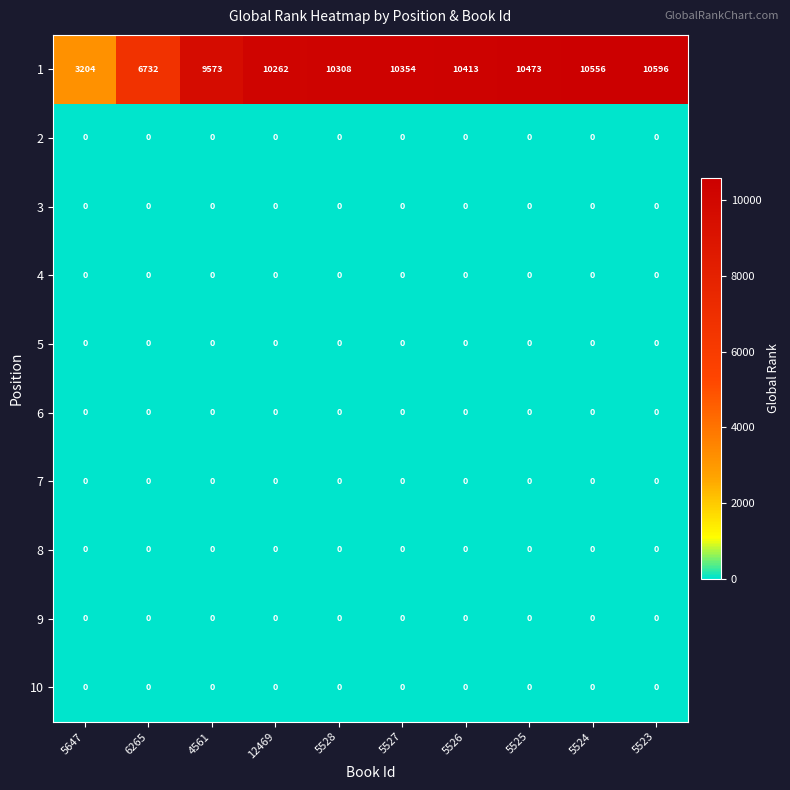

The 1 series shows 15022 at 12469. True or false?

False